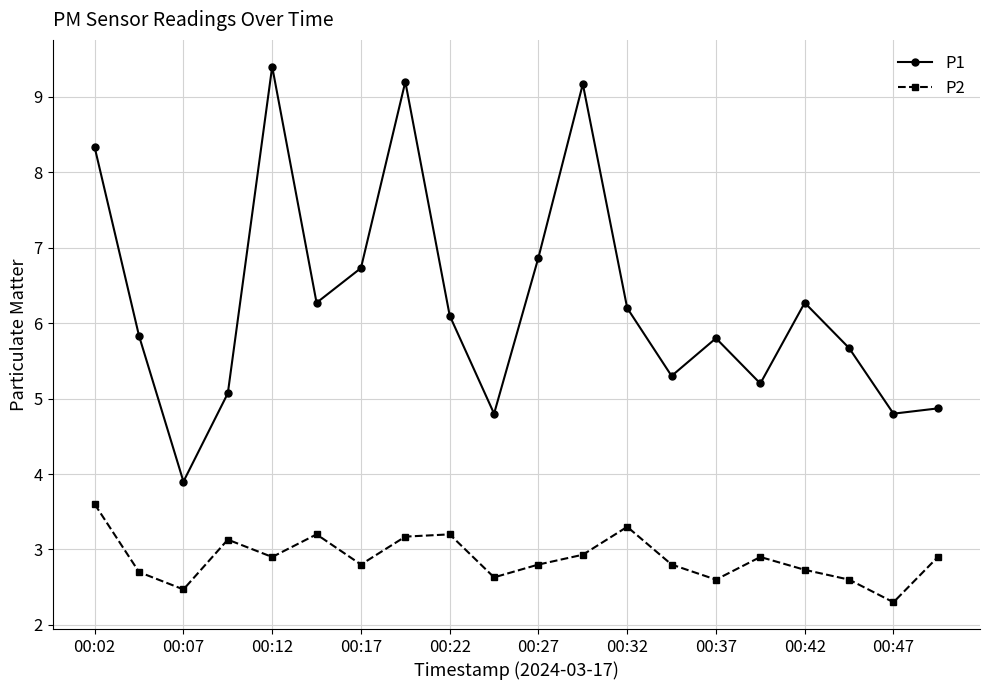

How many interior local peaks does the P1 series have?

5